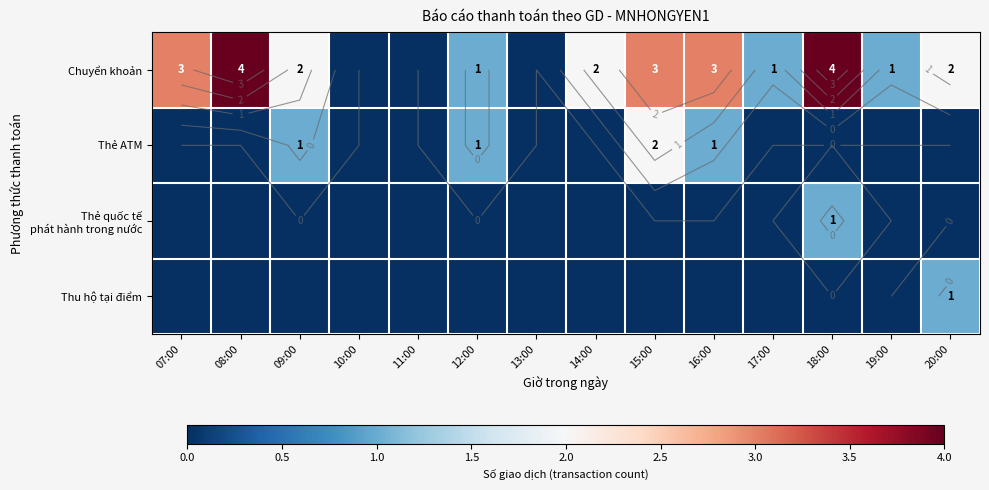

Is the value of Chuyển khoản at 15:00 greater than the value of Thẻ ATM at 20:00?

Yes